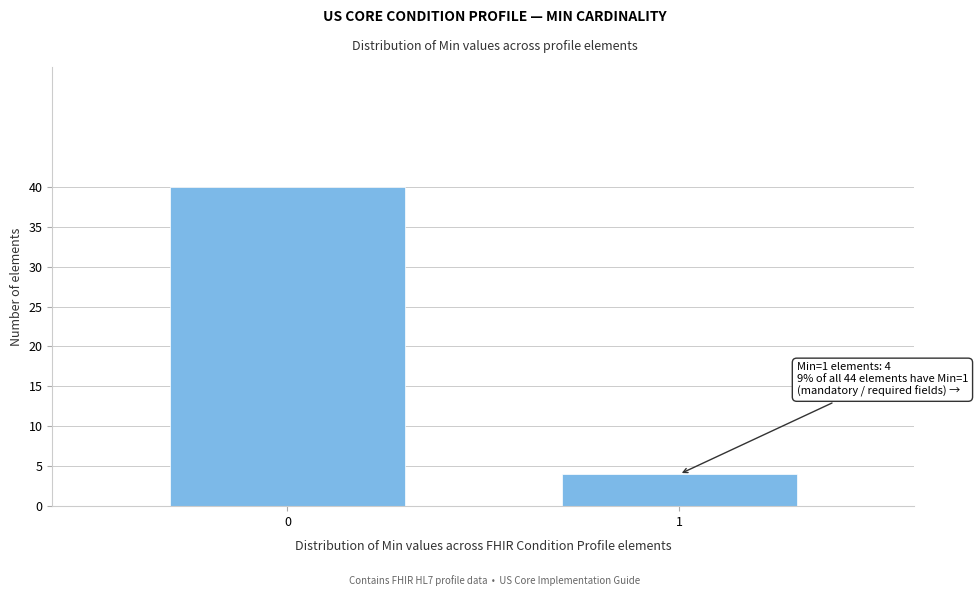

Reading left to right, list all the values displayed in this chart.

40	4